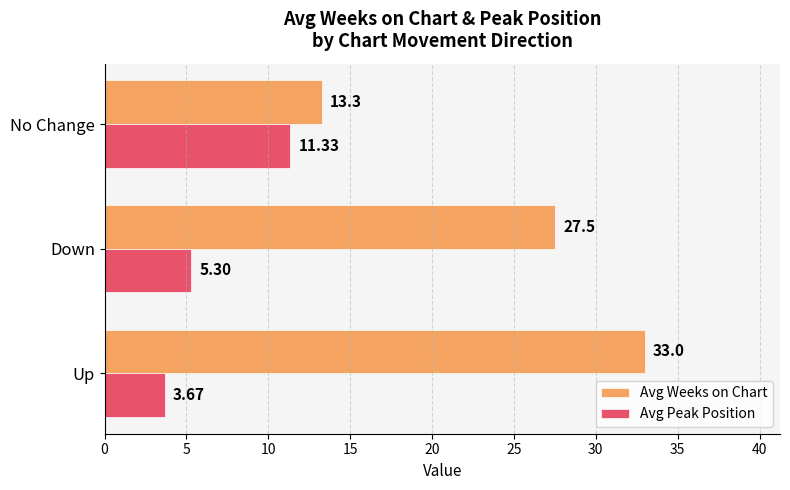

At which label does Avg Weeks on Chart reach its peak?

Up